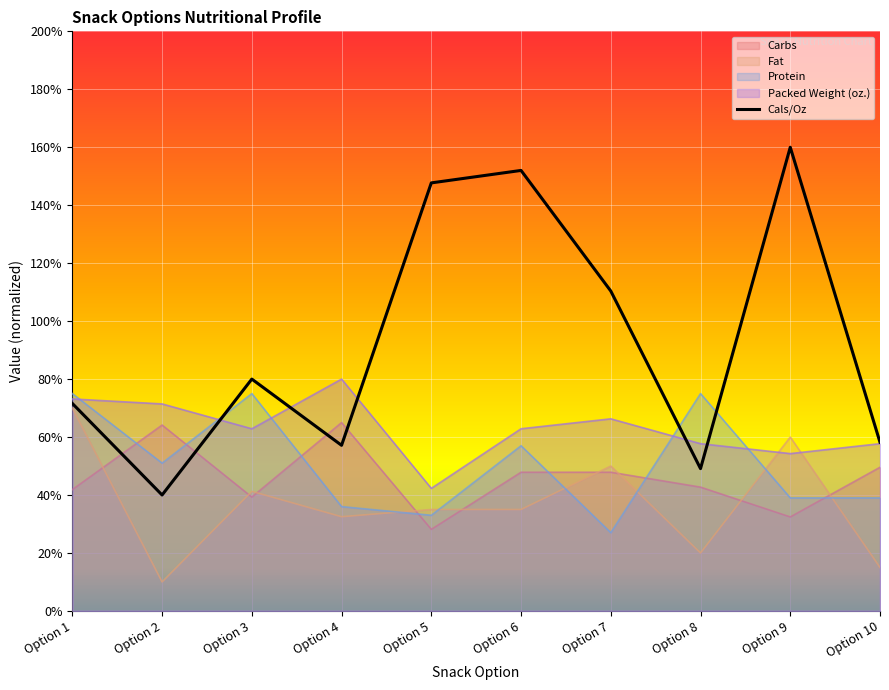

List the labels in order of value, smallest first.

Option 2, Option 8, Option 4, Option 10, Option 1, Option 3, Option 7, Option 5, Option 6, Option 9